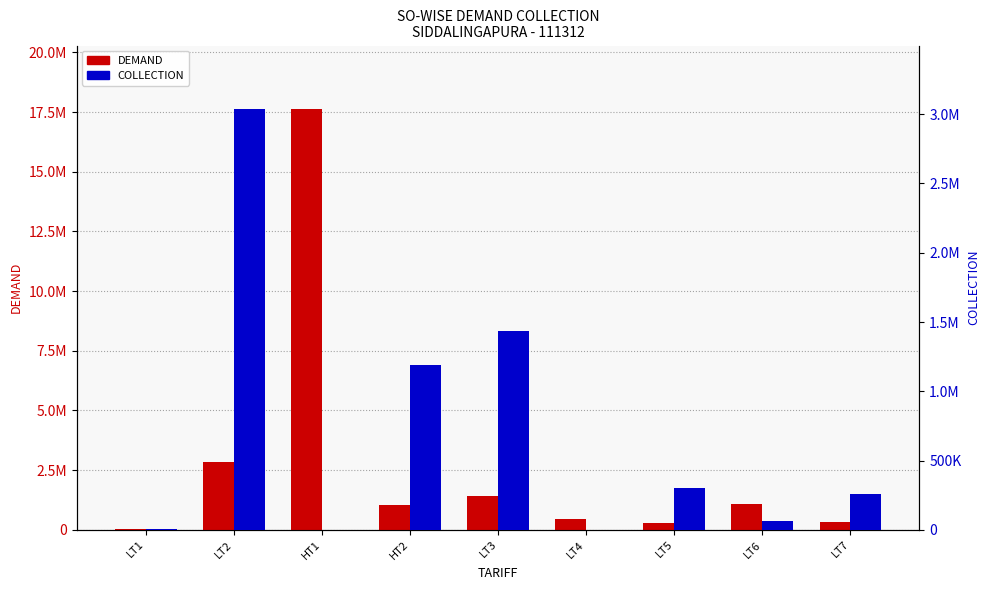

Which label corresponds to the smallest value in the chart?

HT1